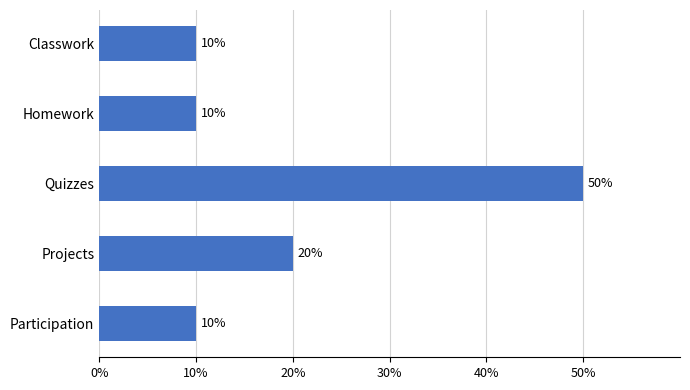

What is the sum of all values?

100